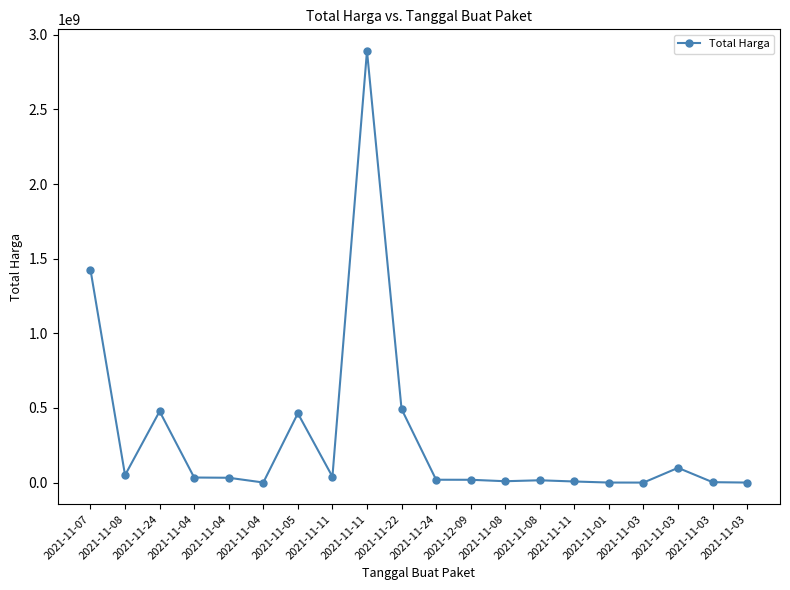

What is the sum of the values at 2021-11-11 and 2021-11-04?

2926122000